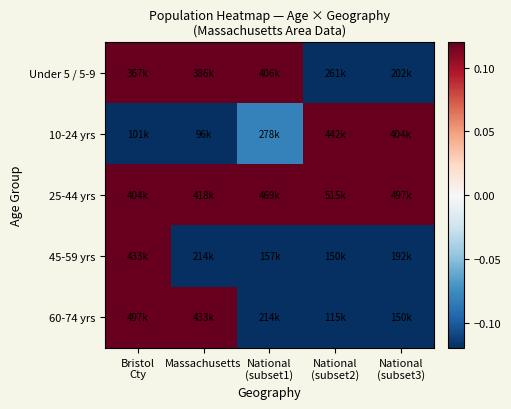

Reading left to right, extract all data points from this chart.

Under 5 / 5-9: Bristol
Cty=0.1	Massachusetts=0.2	National
(subset1)=0.2	National
(subset2)=-0.1	National
(subset3)=-0.3
10-24 yrs: Bristol
Cty=-0.5	Massachusetts=-0.5	National
(subset1)=-0.1	National
(subset2)=0.3	National
(subset3)=0.2
25-44 yrs: Bristol
Cty=0.2	Massachusetts=0.3	National
(subset1)=0.4	National
(subset2)=0.5	National
(subset3)=0.4
45-59 yrs: Bristol
Cty=0.3	Massachusetts=-0.2	National
(subset1)=-0.4	National
(subset2)=-0.4	National
(subset3)=-0.3
60-74 yrs: Bristol
Cty=0.4	Massachusetts=0.3	National
(subset1)=-0.2	National
(subset2)=-0.5	National
(subset3)=-0.4